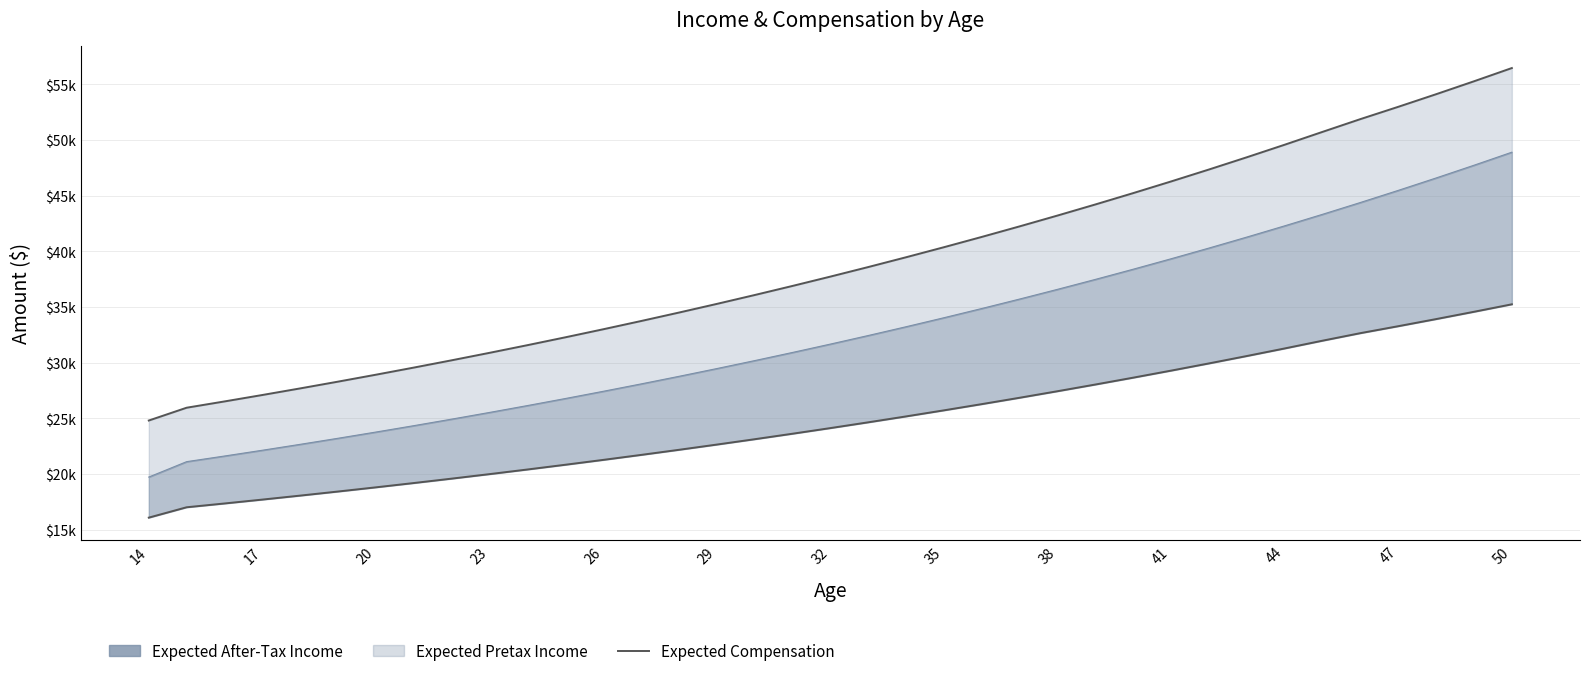

How many data points are less than 37724?

18